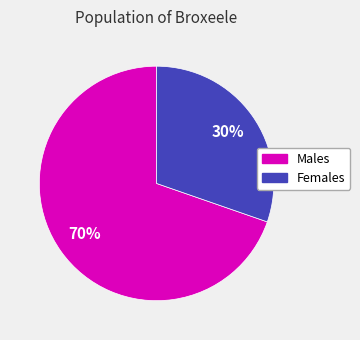

Does any single category account for the majority?

Yes